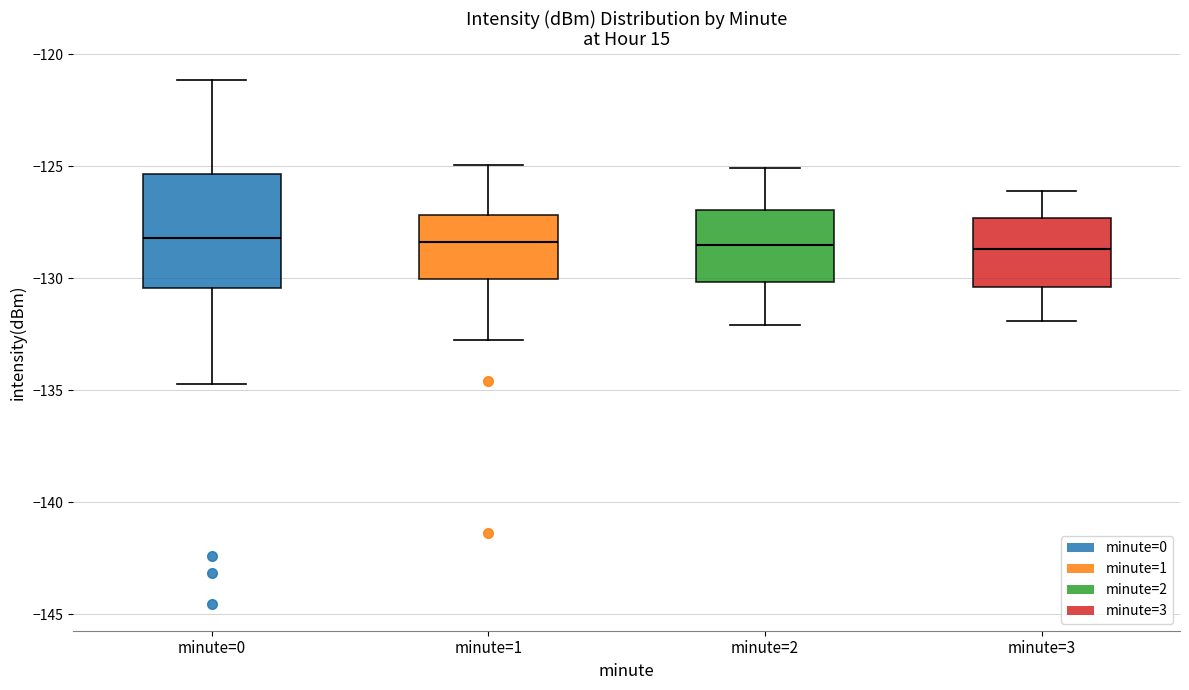

Reading left to right, read every box against the y-axis: the position of its median line, the range the box covers, and the ends of its whiskers. The values are not printed on the chart, so give them approximately, as read against the axis.

minute=0: median -128.0, box -130.5 to -125.5, whiskers -134.5 to -121.0
minute=1: median -128.5, box -130.0 to -127.0, whiskers -133.0 to -125.0
minute=2: median -128.5, box -130.0 to -127.0, whiskers -132.0 to -125.0
minute=3: median -128.5, box -130.5 to -127.5, whiskers -132.0 to -126.0